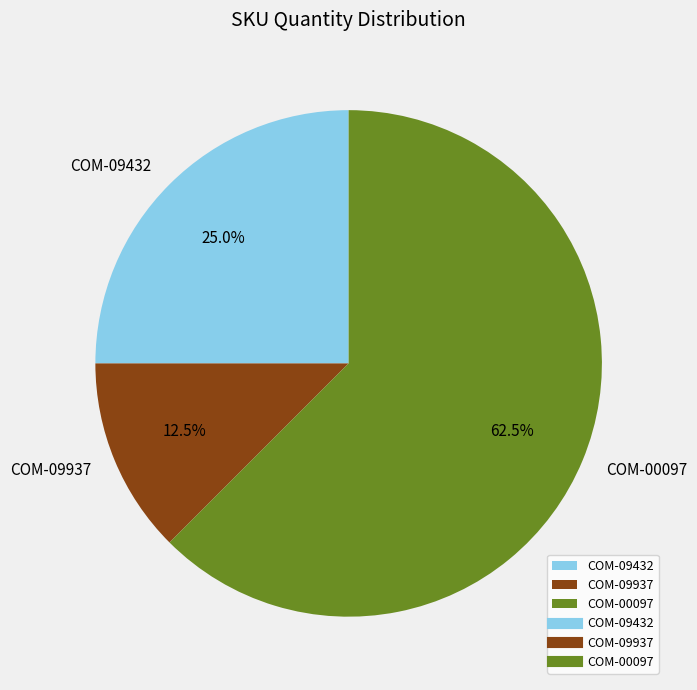

Count the number of slices in the pie.

3